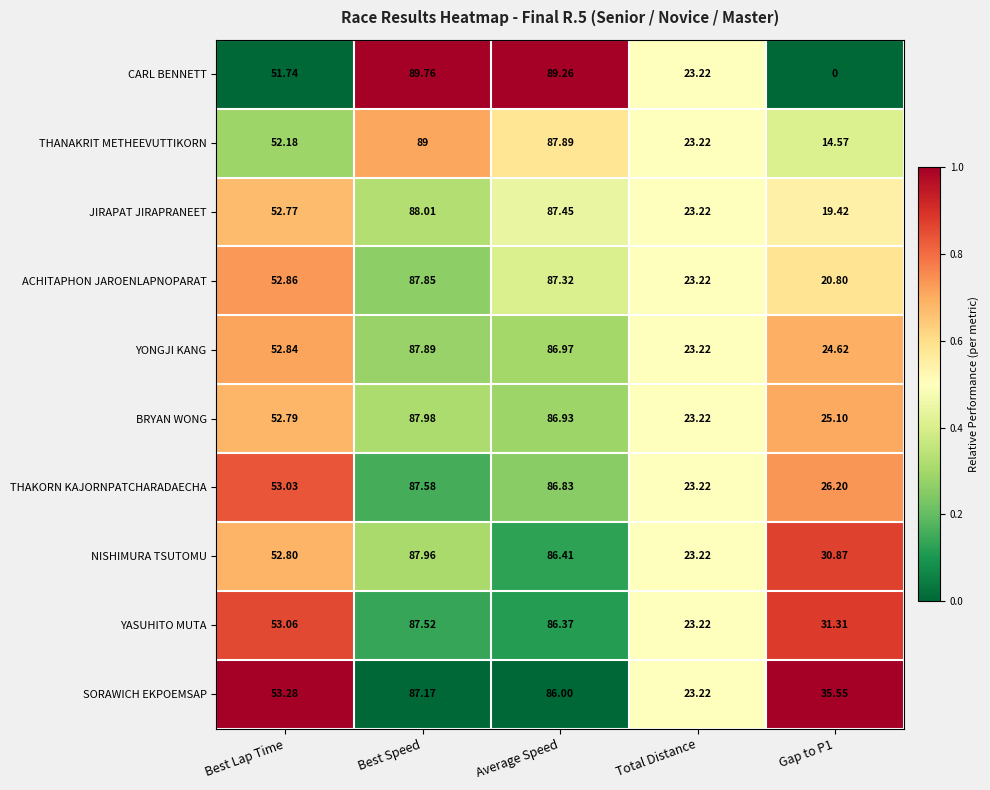

Is the value of NISHIMURA TSUTOMU at Average Speed greater than the value of SORAWICH EKPOEMSAP at Gap to P1?

Yes